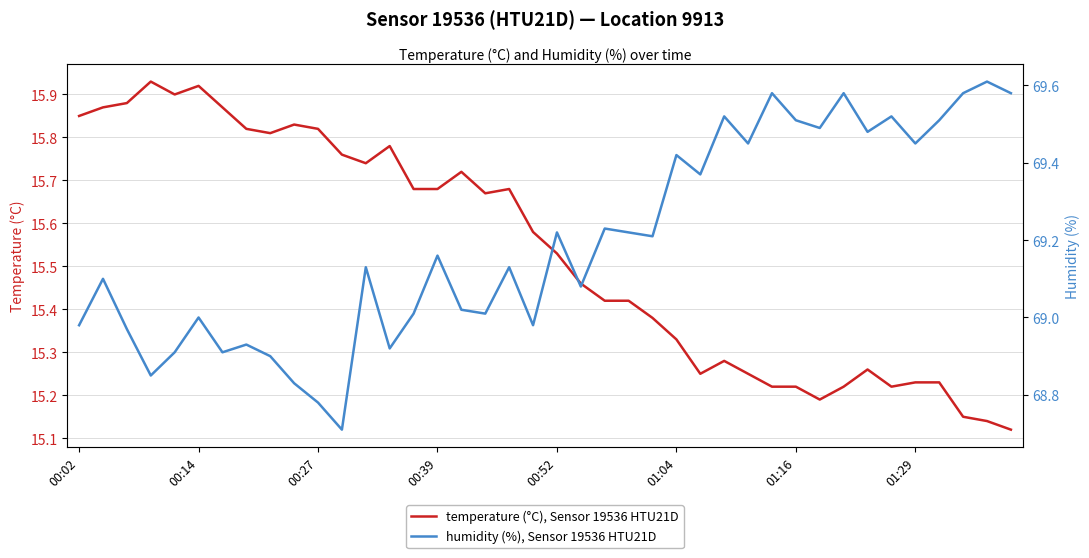

Reading left to right, transcribe all the data shown in this chart.

temperature (°C), Sensor 19536 HTU21D: 15.8	15.9	15.9	15.9	15.9	15.9	15.9	15.8	15.8	15.8	15.8	15.8	15.7	15.8	15.7	15.7	15.7	15.7	15.7	15.6	15.5	15.5	15.4	15.4	15.4	15.3	15.2	15.3	15.2	15.2	15.2	15.2	15.2	15.3	15.2	15.2	15.2	15.2	15.1	15.1
humidity (%), Sensor 19536 HTU21D: 69.0	69.1	69.0	68.8	68.9	69.0	68.9	68.9	68.9	68.8	68.8	68.7	69.1	68.9	69.0	69.2	69.0	69.0	69.1	69.0	69.2	69.1	69.2	69.2	69.2	69.4	69.4	69.5	69.5	69.6	69.5	69.5	69.6	69.5	69.5	69.5	69.5	69.6	69.6	69.6